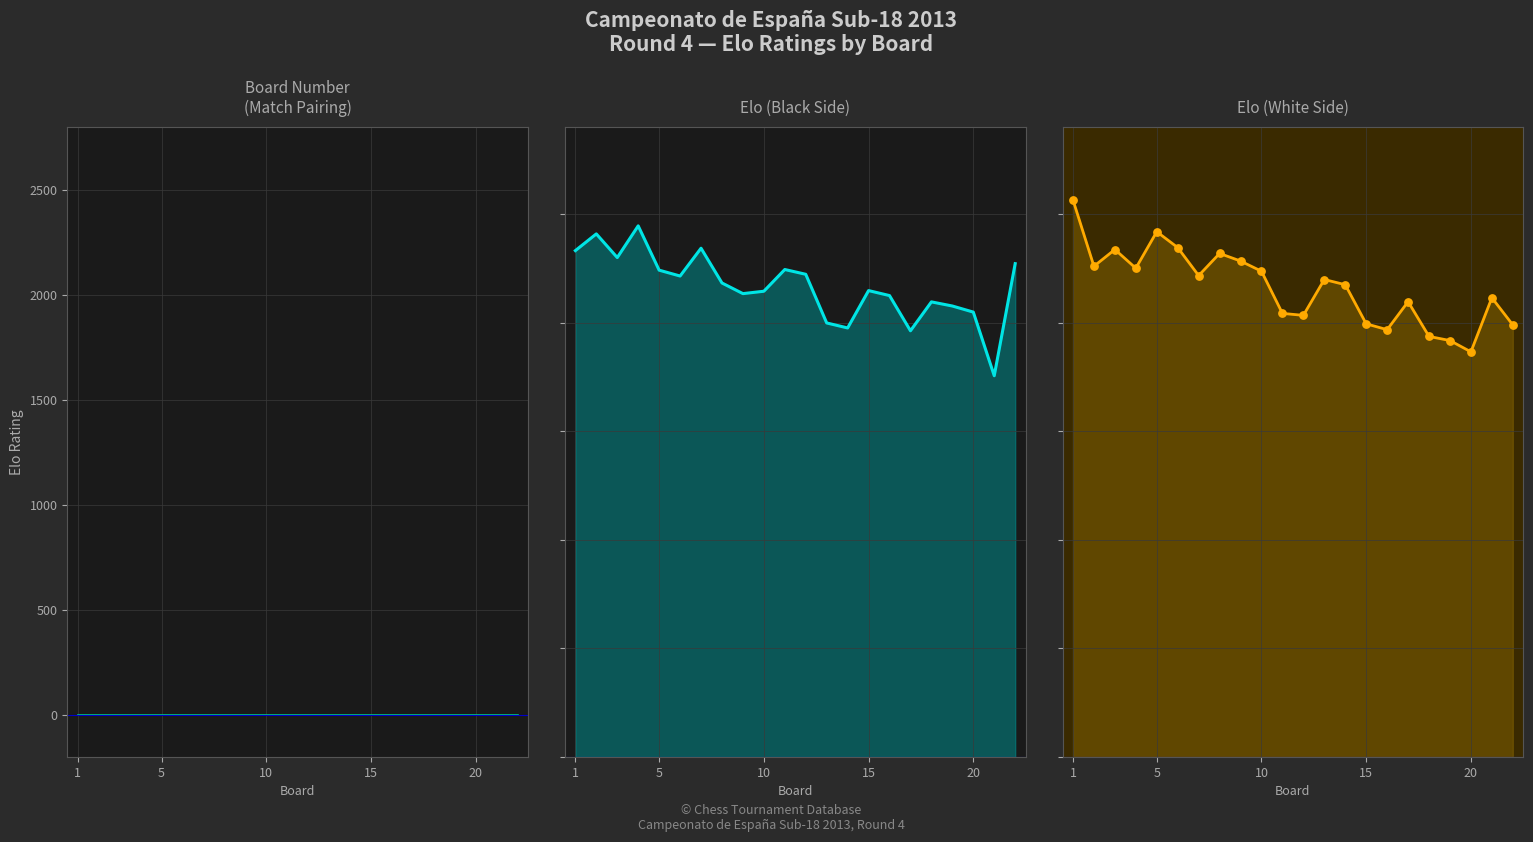

At which category is the sum across all series the highest?

1